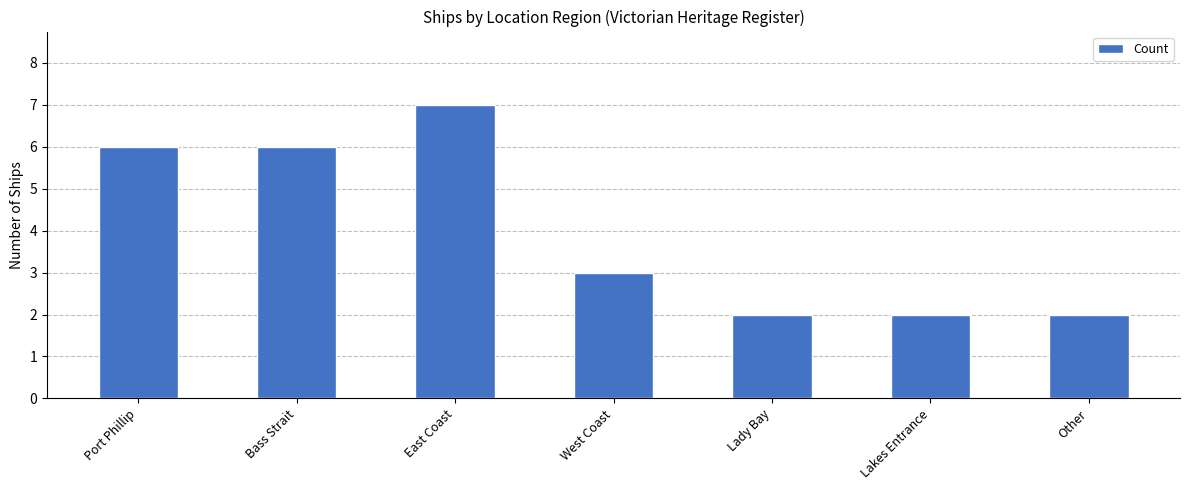

What is the smallest value displayed?

2